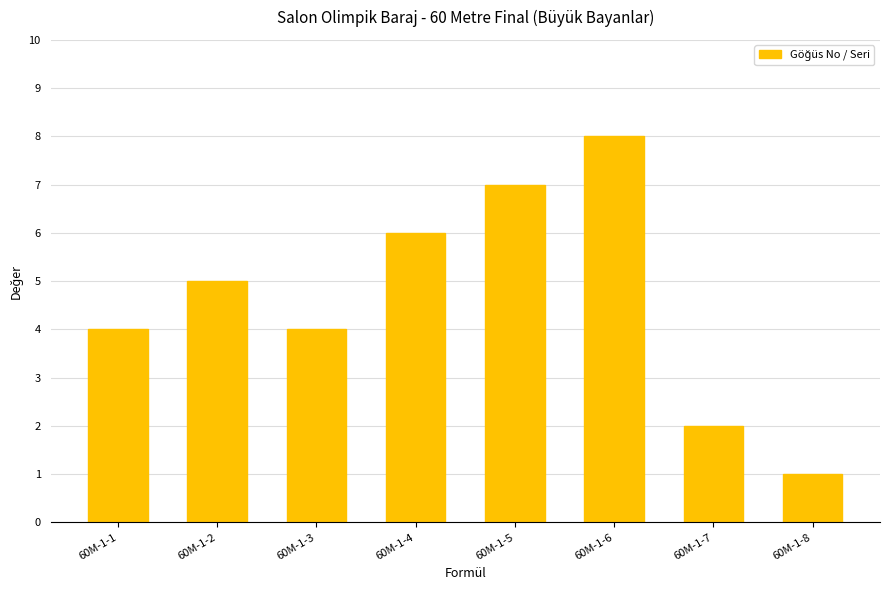

Which category has the lowest value across all series?

60M-1-8